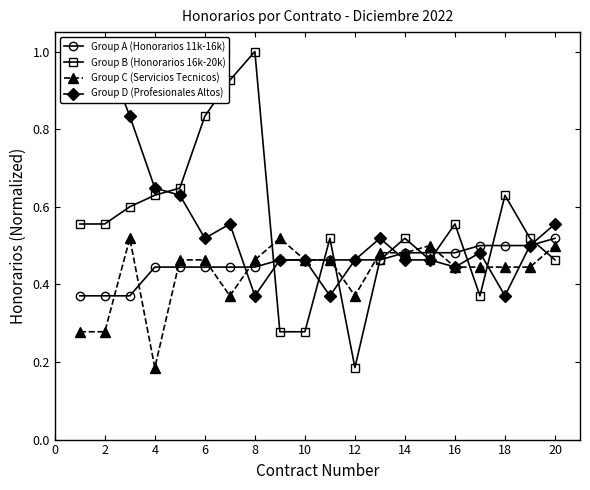

Which category has the highest value in the Group A (Honorarios 11k-16k) series?

20